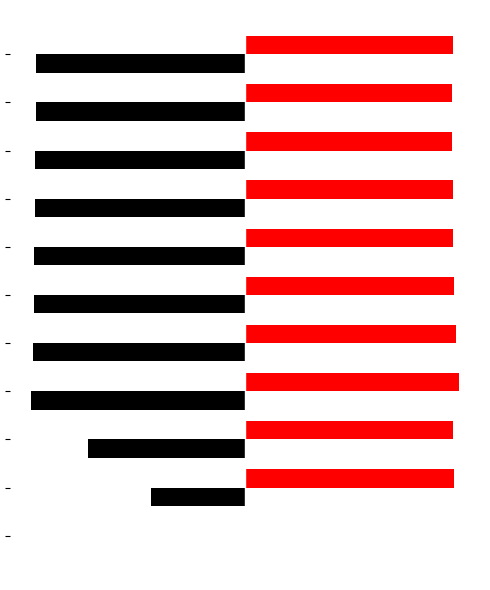

How many bars are there in total?

22